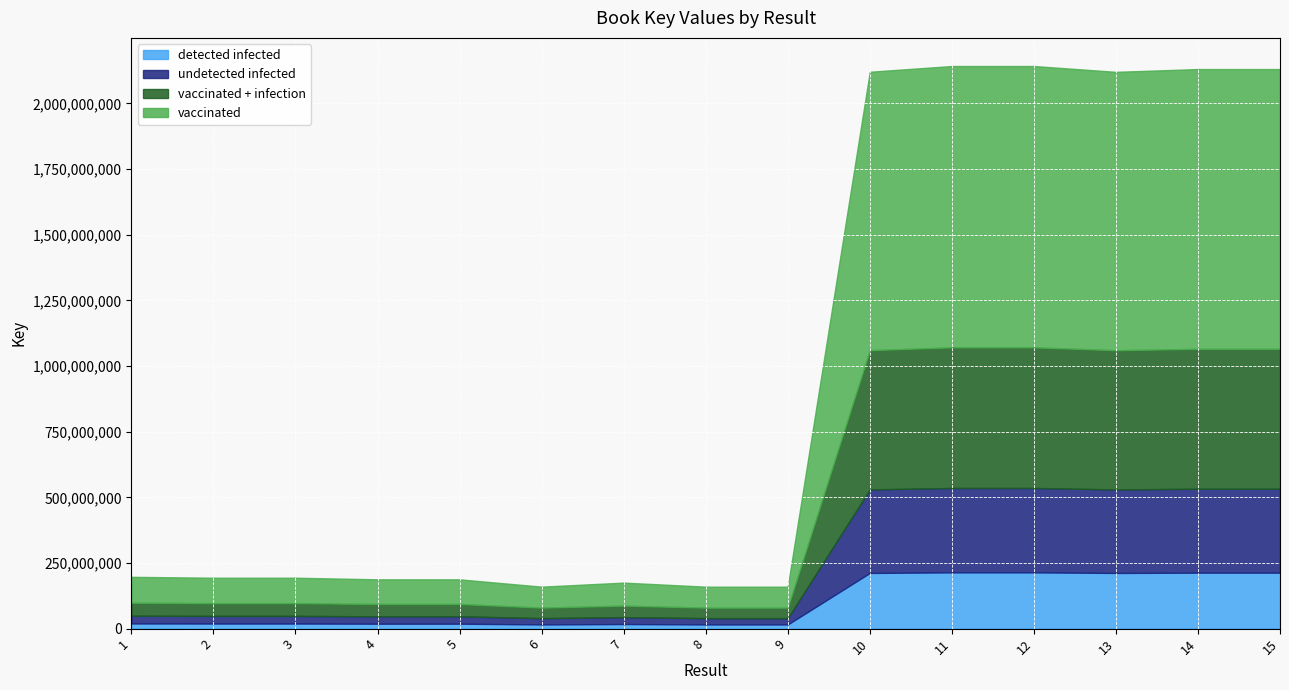

What are all the series names shown in the legend?

detected infected, undetected infected, vaccinated + infection, vaccinated